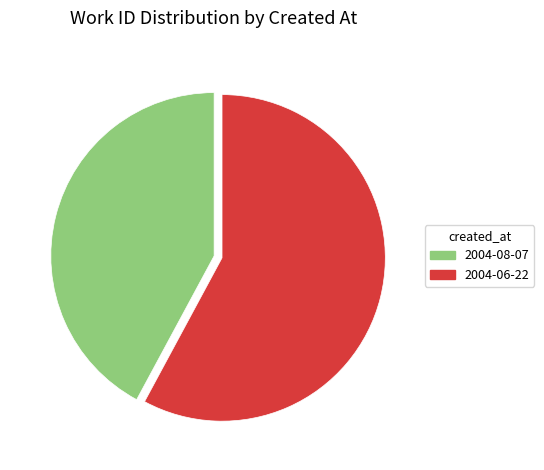

What is the smallest slice in the pie chart?

2004-08-07